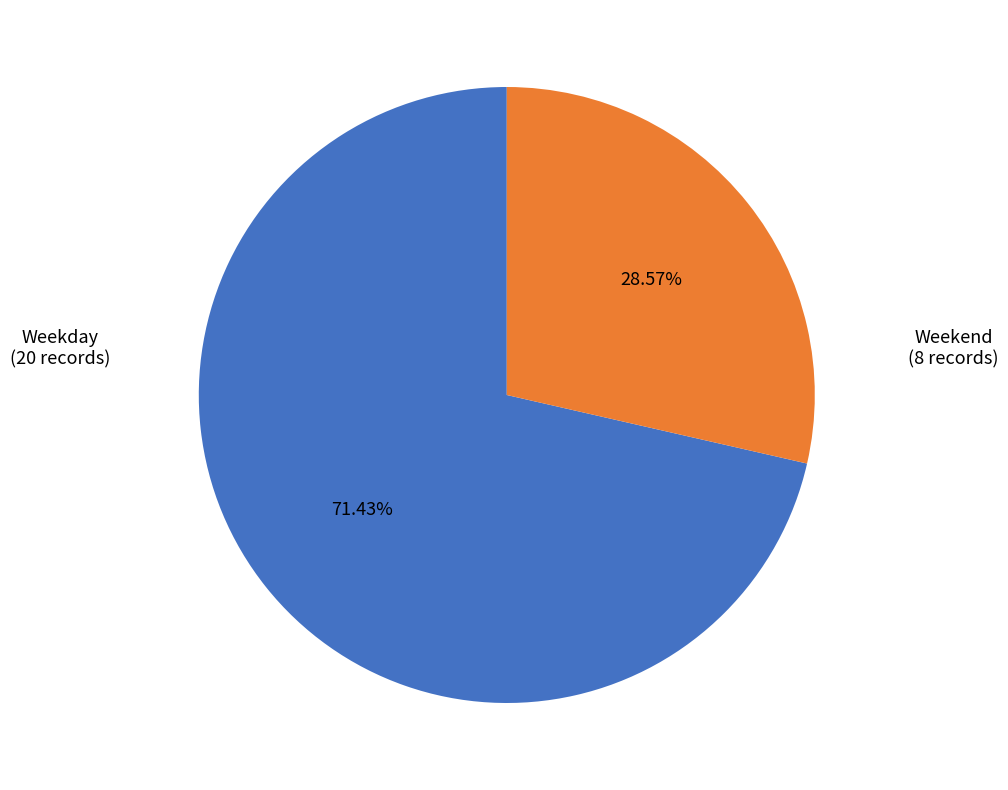

To the nearest percent, what is the average slice percentage?

50%